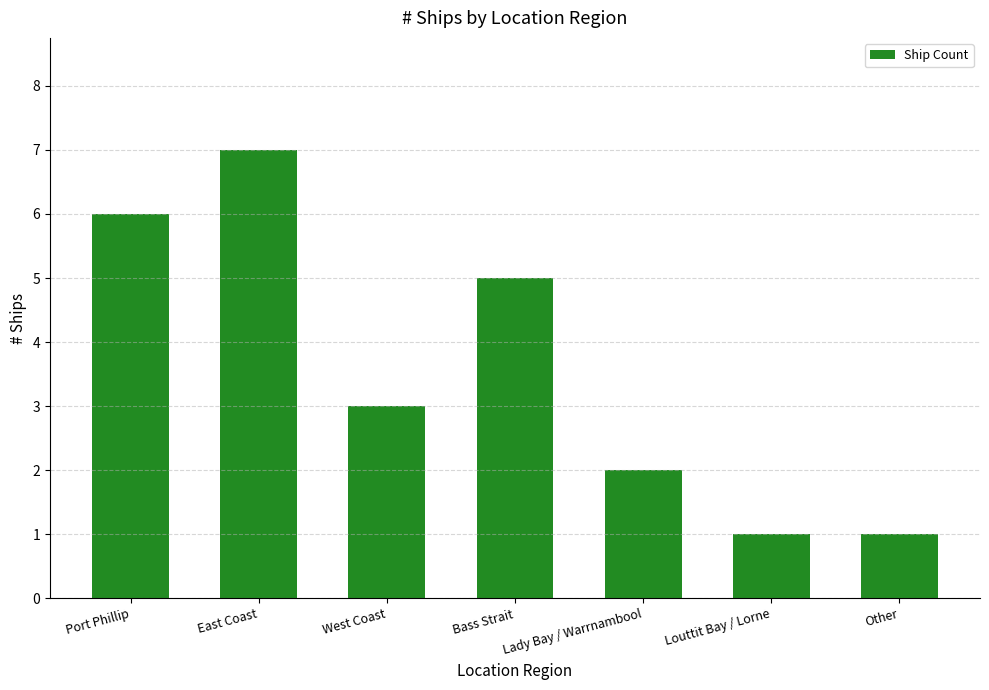

What is the greatest value displayed?

7